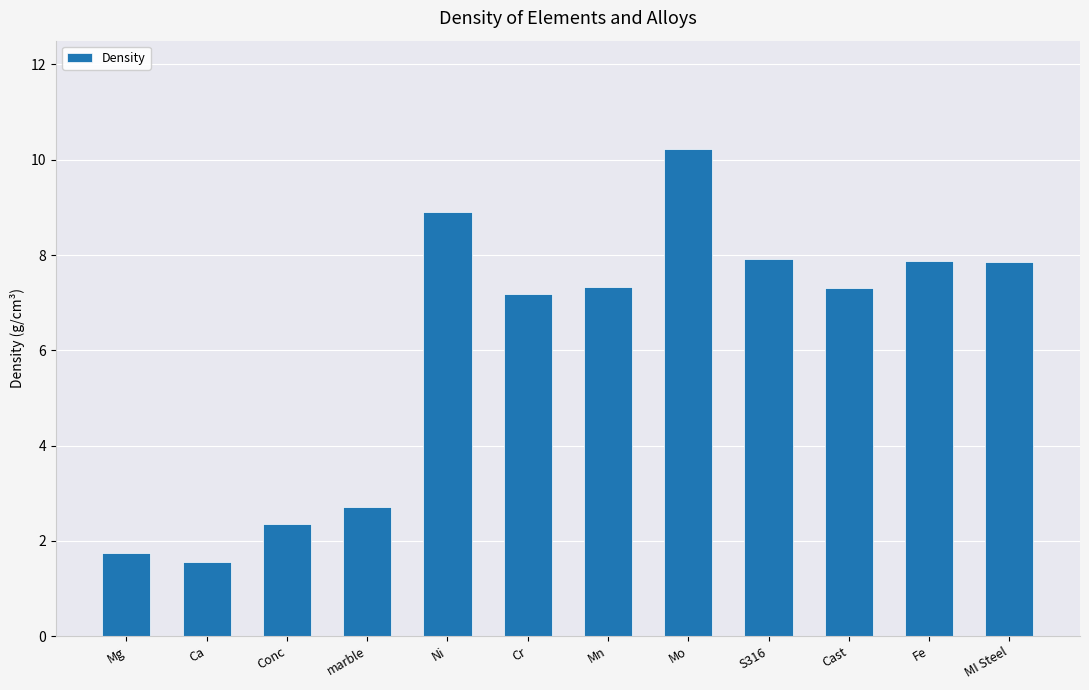

Count the number of data series in this chart.

1